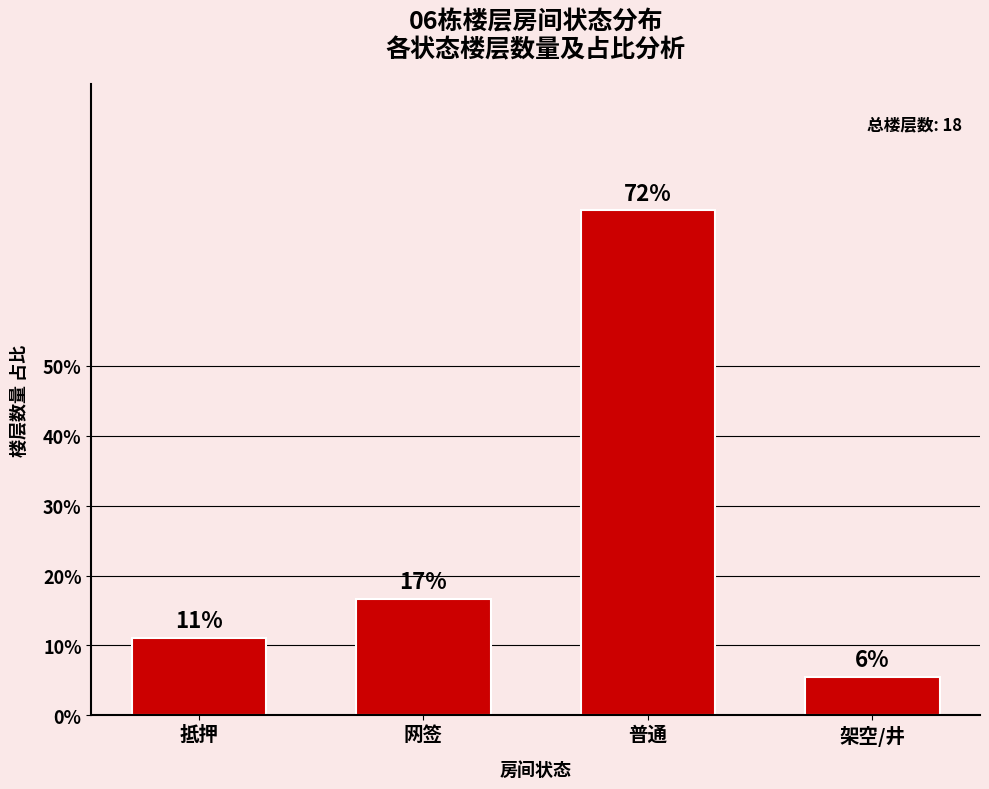

What is the average value?

26.4